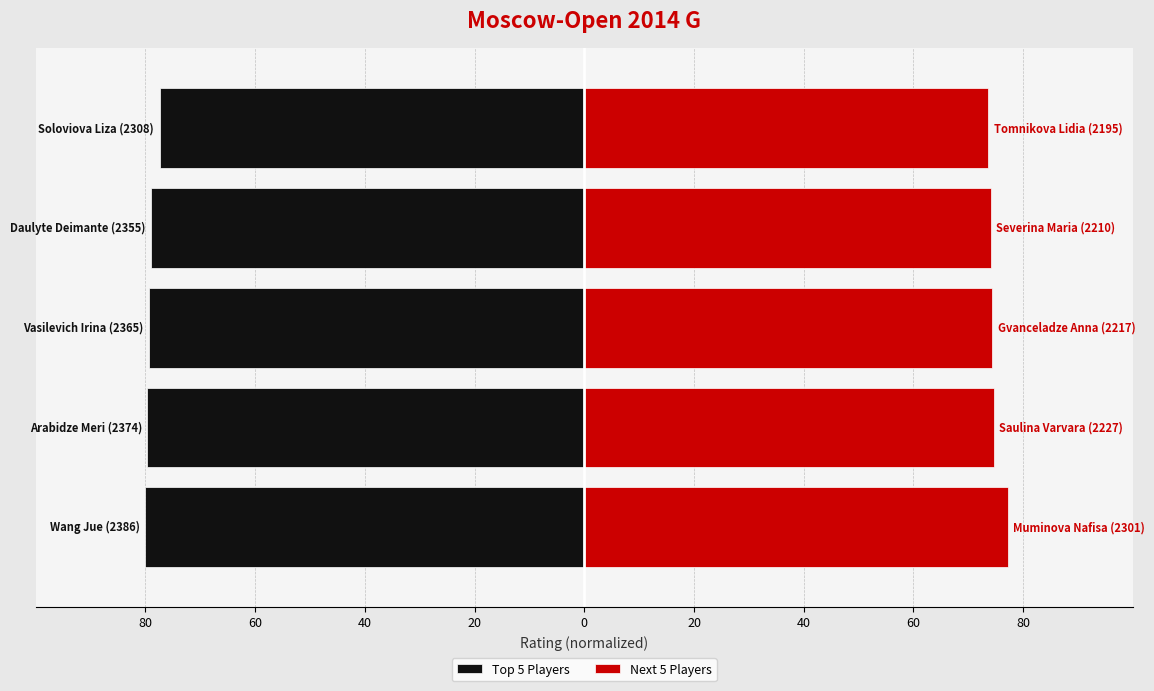

Rank the series at 60 from highest to lowest value.

Next 5 Players, Top 5 Players